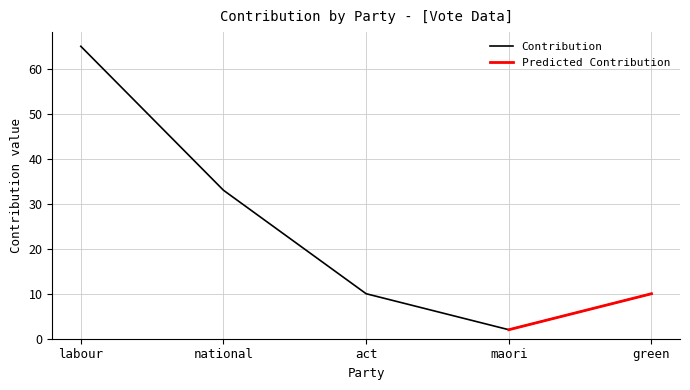

How many interior local valleys (lower than both neighbors) does the data have?

1